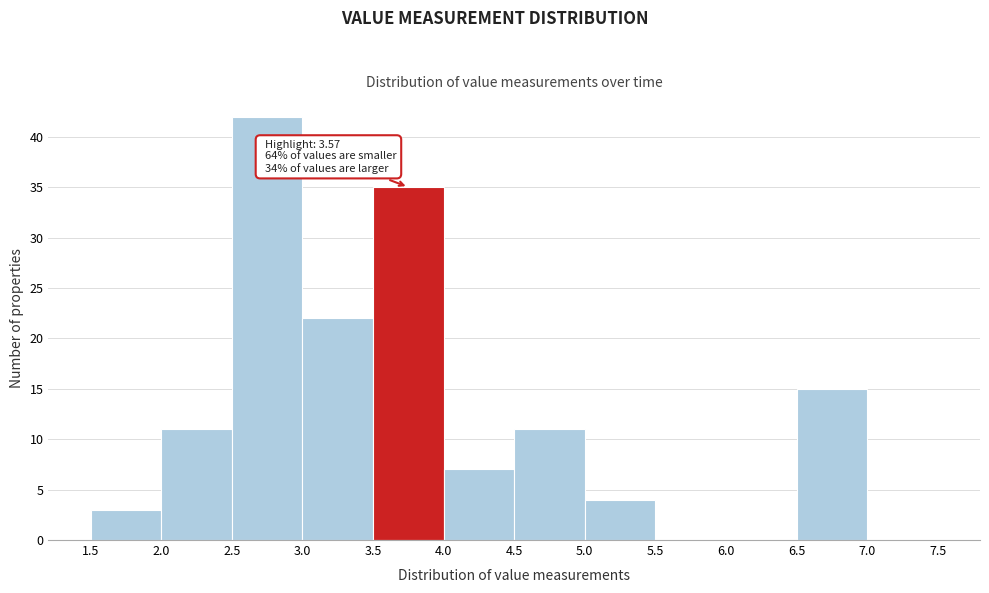

Which range on the x-axis has the tallest bar?

2.5 to 3.0